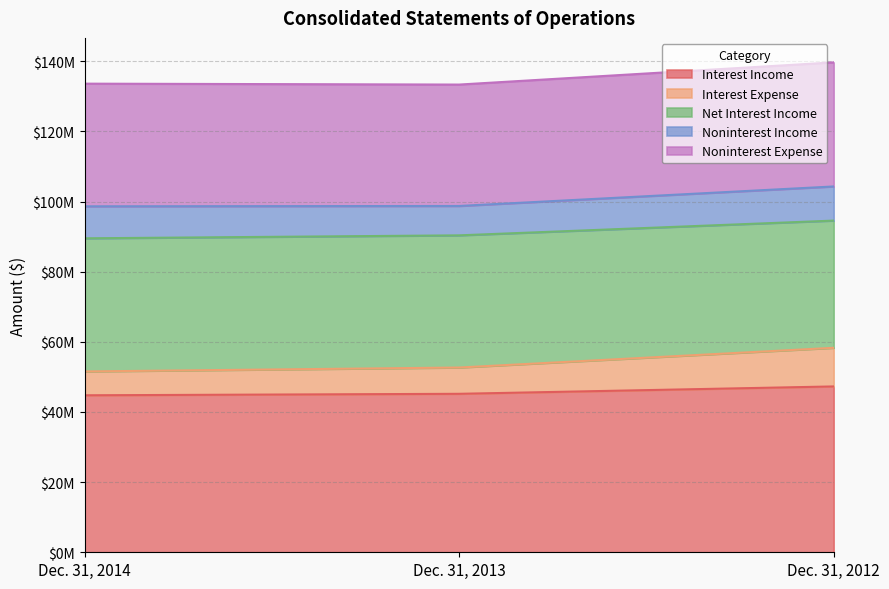

Which series changed the most between Dec. 31, 2014 and Dec. 31, 2013?

Interest Expense